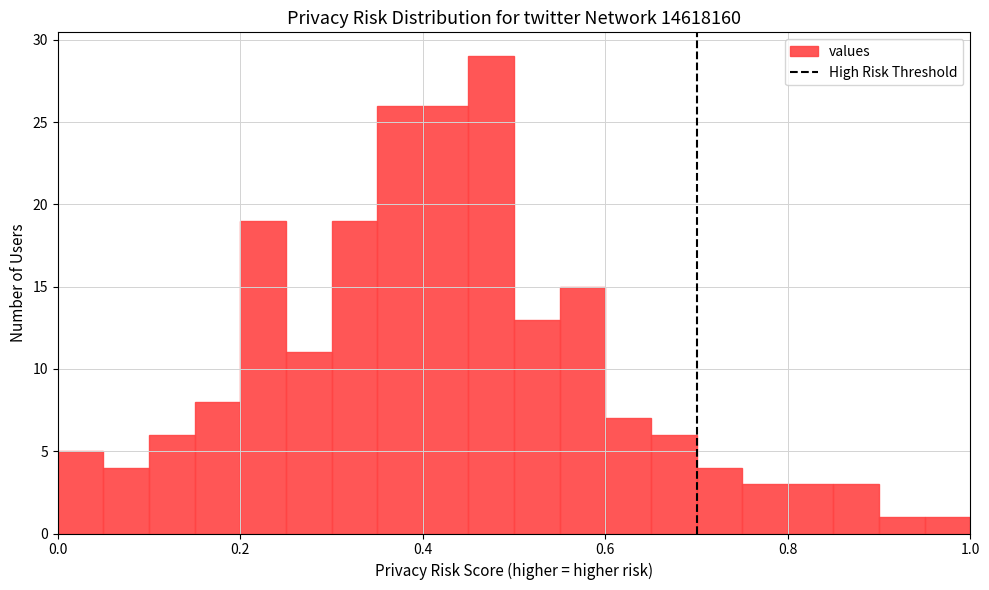

Around what value on the x-axis is the tallest bar? Give the approximate position of its centre, as read against the axis.

0.48